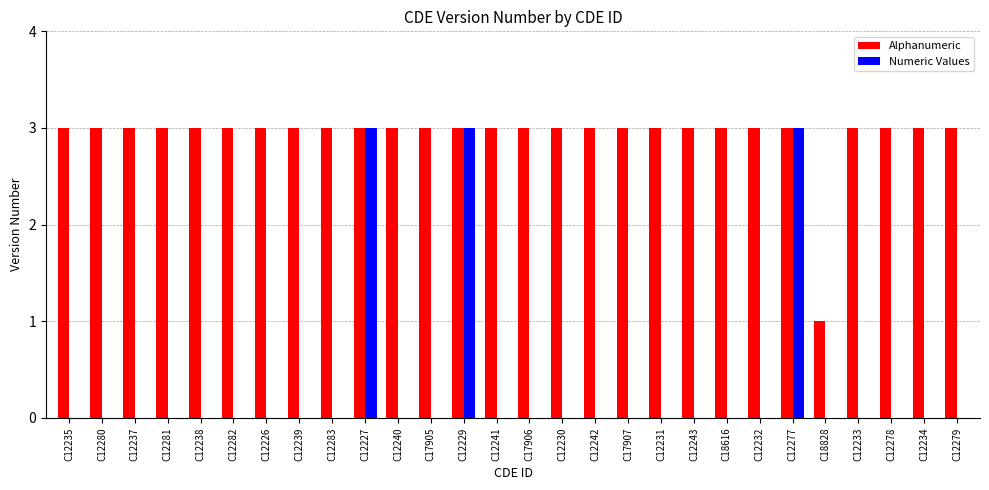

What is the total value across all series at C12231?

3